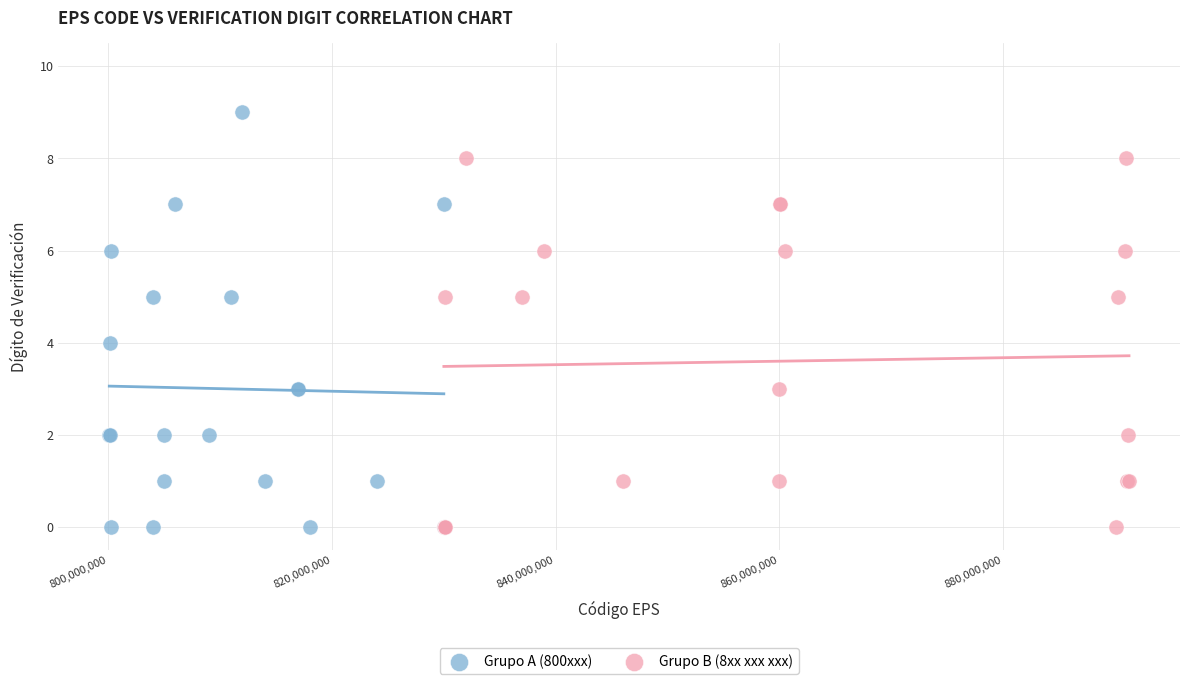

Which series contains the highest Y value?

Grupo A (800xxx)